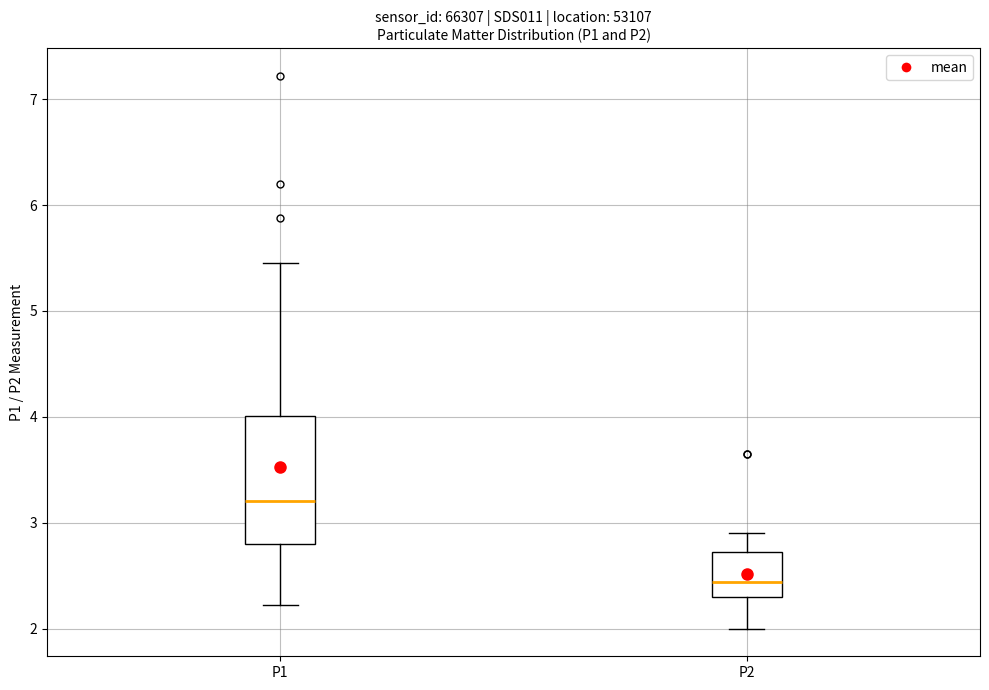

Which box is the tallest, from its lower edge to its upper edge?

P1